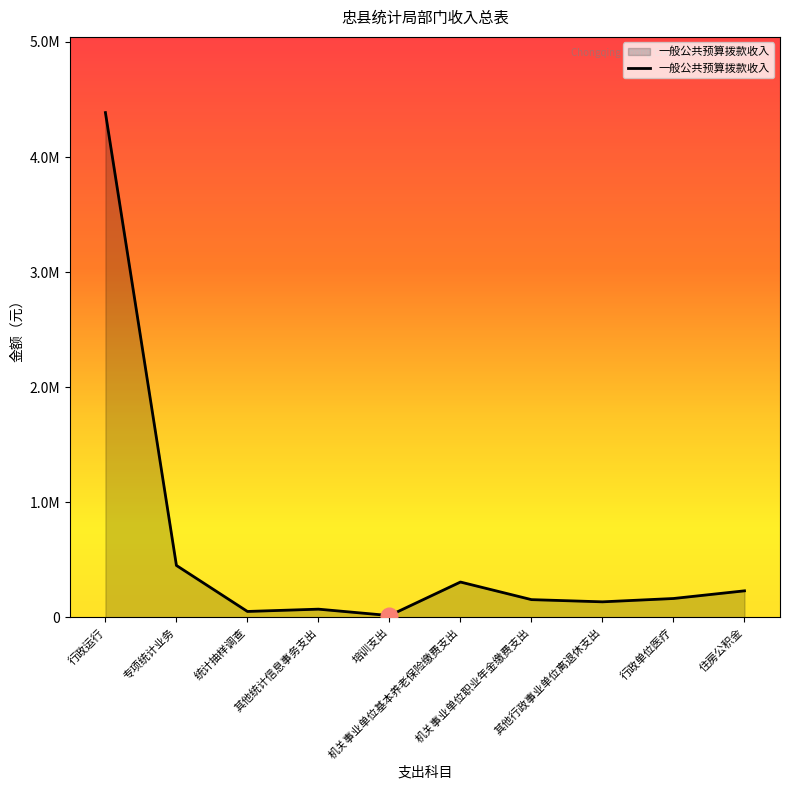

Reading left to right, what are all the values shown in this chart?

行政运行=4386373	专项统计业务=450000	统计抽样调查=50000	其他统计信息事务支出=70000	培训支出=14300	机关事业单位基本养老保险缴费支出=305739	机关事业单位职业年金缴费支出=152870	其他行政事业单位离退休支出=133700	行政单位医疗=162665	住房公积金=229305